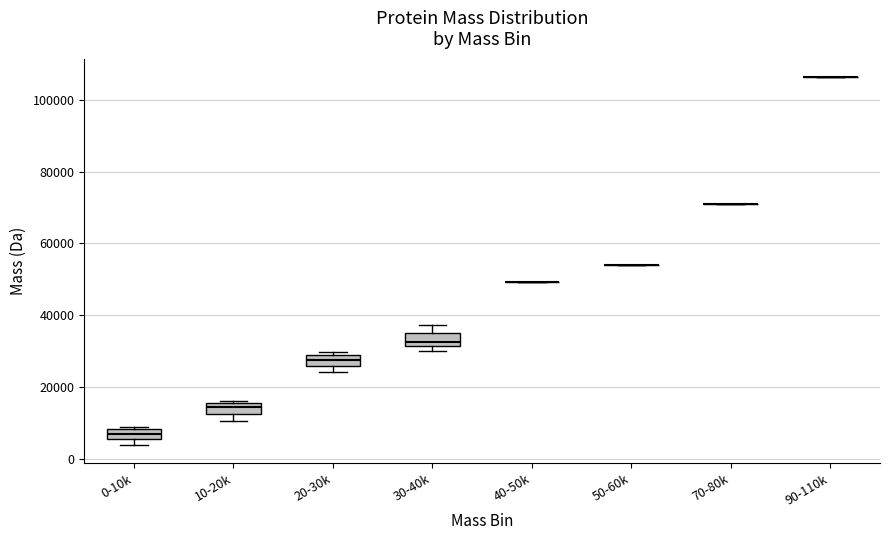

Where is the lower edge of the box for 30-40k on the y-axis? The values are not printed on the chart, so give them approximately, as read against the axis.

32000